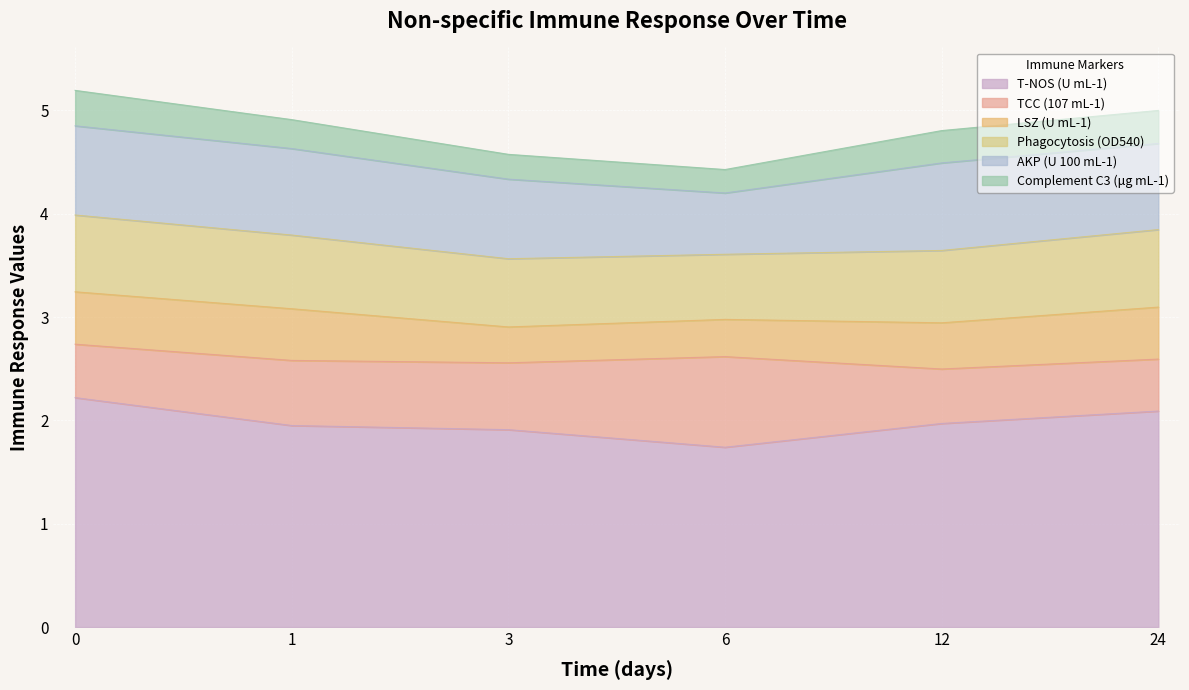

How many lines are shown in the chart?

6